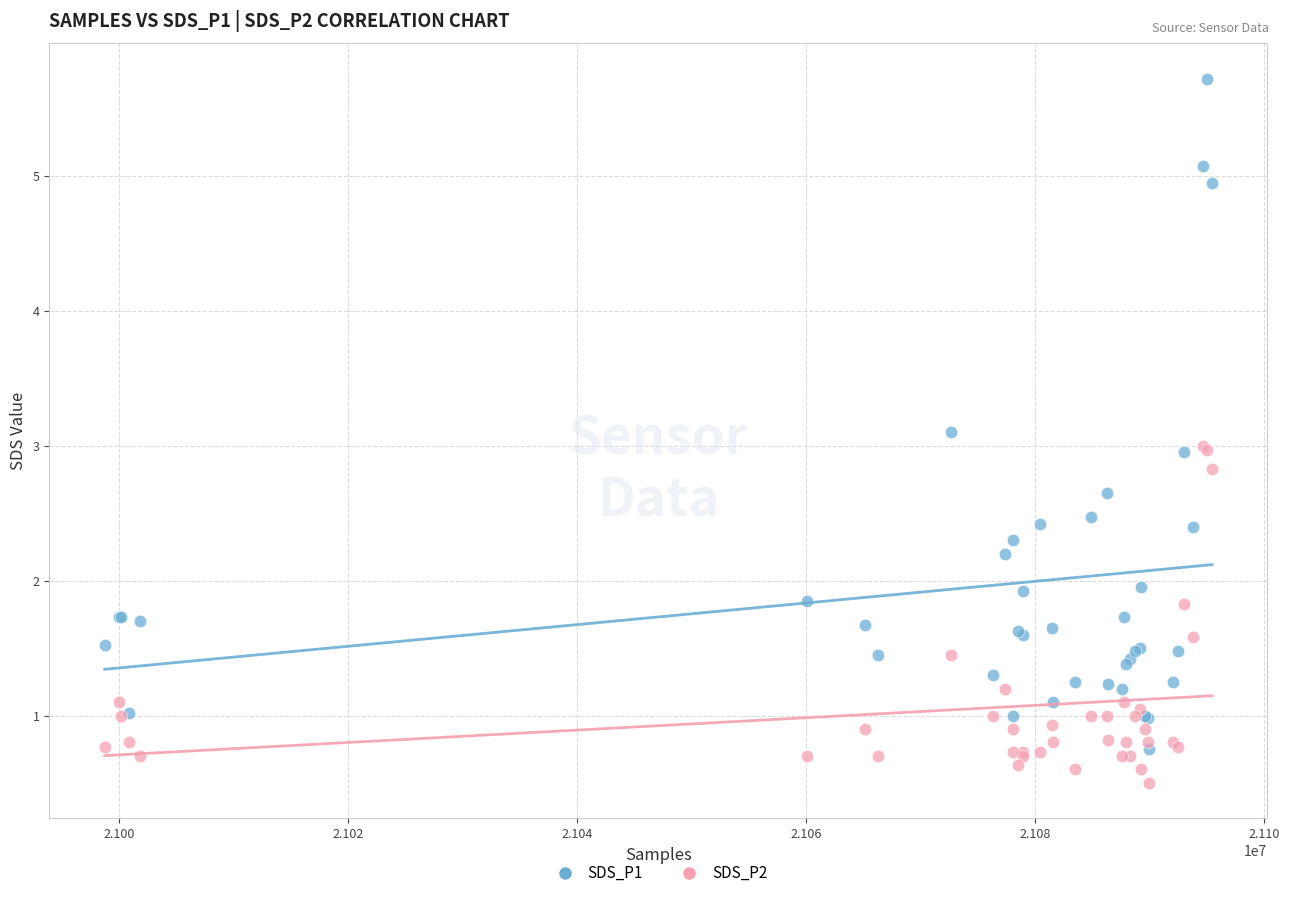

Which series reaches the maximum Y coordinate?

SDS_P1